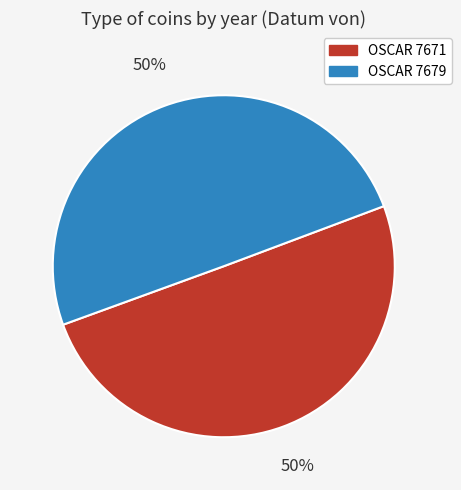

To the nearest percent, what is the average slice percentage?

50%